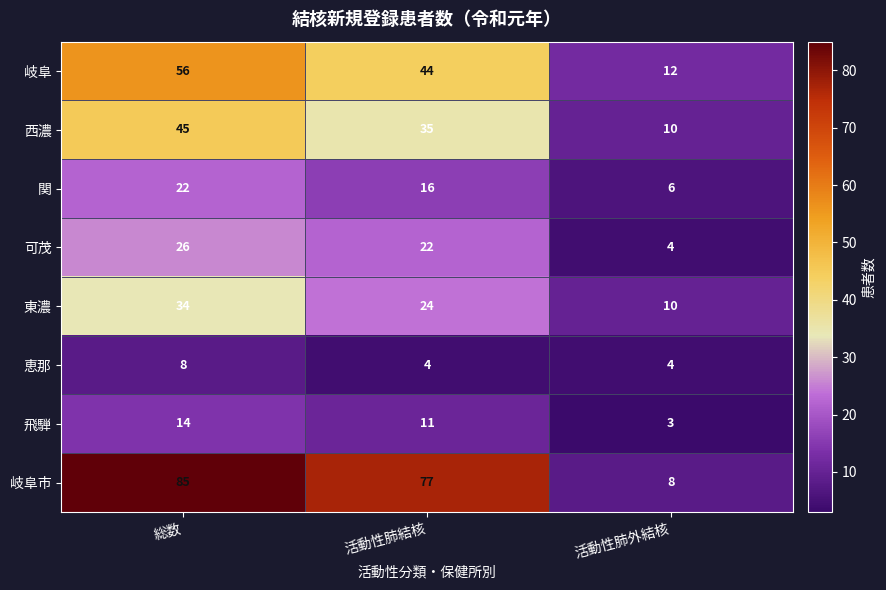

Count the number of categories in the chart.

3